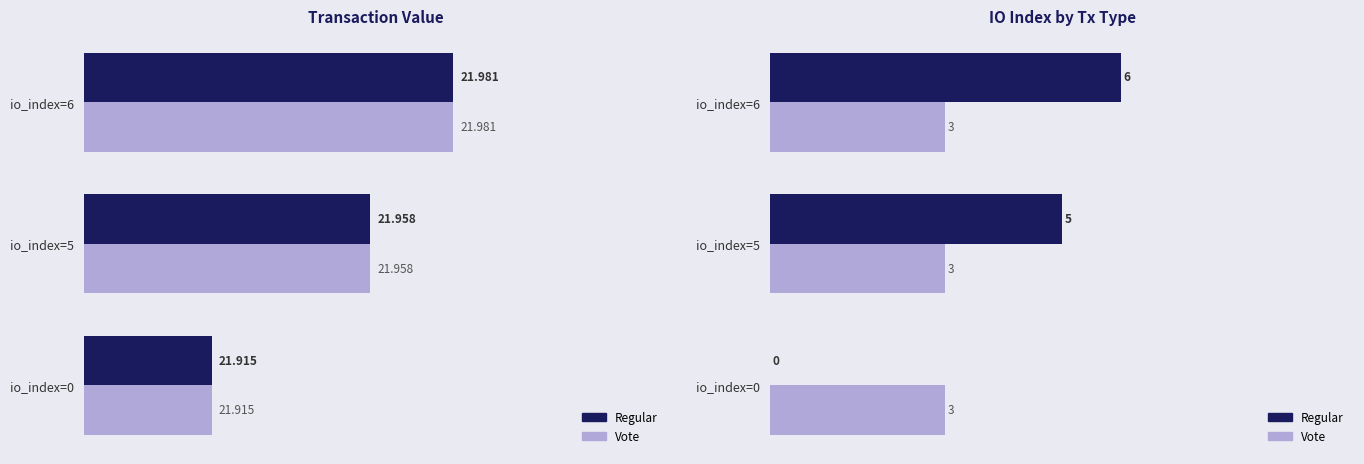

Count the number of data series in this chart.

2